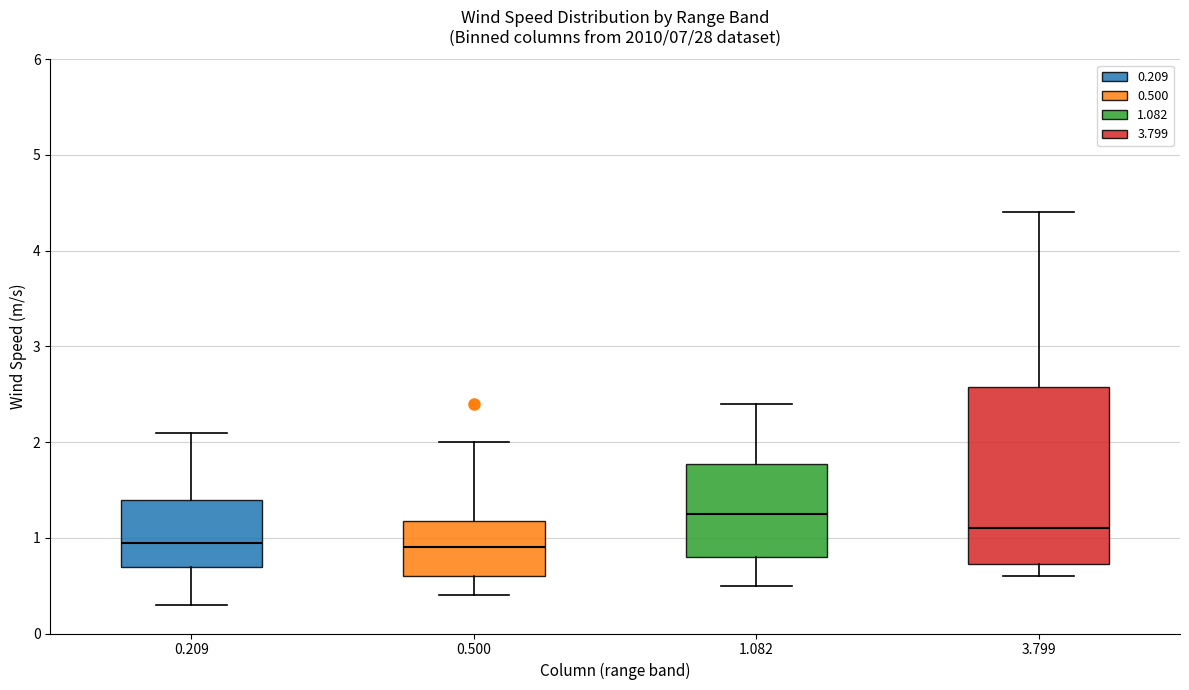

Reading left to right, transcribe this box plot: for each box, give where its median line is, the range the box spans, and where its two whiskers end, as read against the y-axis. The values are not printed on the chart, so give them approximately, as read against the axis.

0.209: median 1.0, box 0.7 to 1.4, whiskers 0.3 to 2.1
0.500: median 0.9, box 0.6 to 1.2, whiskers 0.4 to 2.0
1.082: median 1.3, box 0.8 to 1.8, whiskers 0.5 to 2.4
3.799: median 1.1, box 0.7 to 2.6, whiskers 0.6 to 4.4